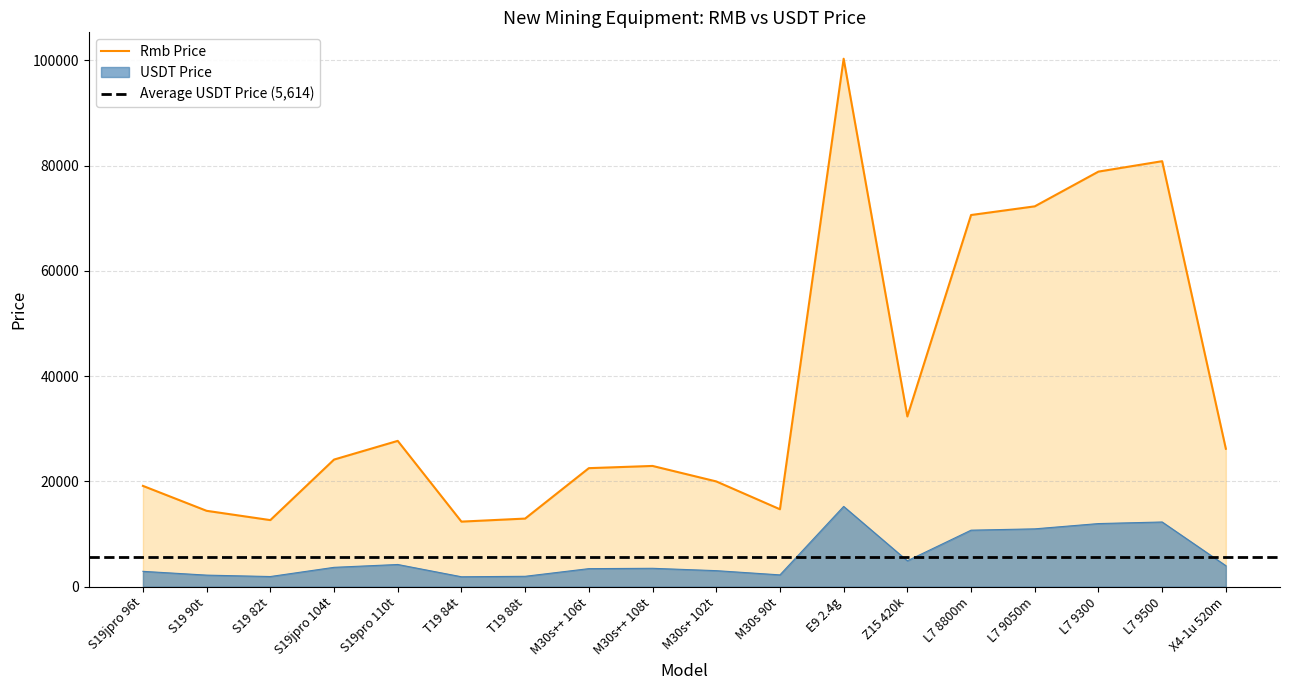

Which series has the widest spread of values?

Rmb Price